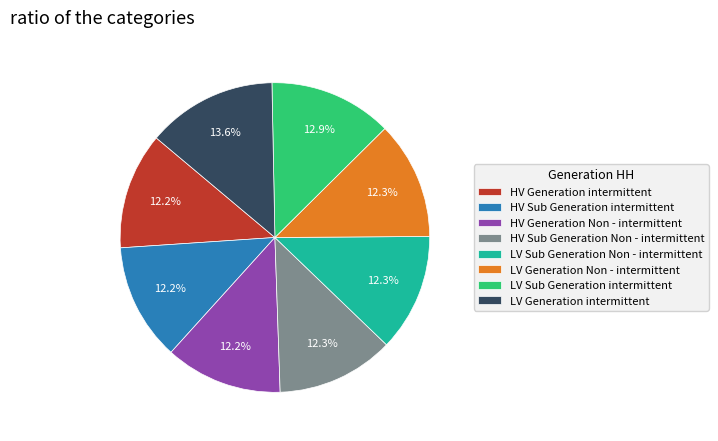

How many segments does this pie chart have?

8